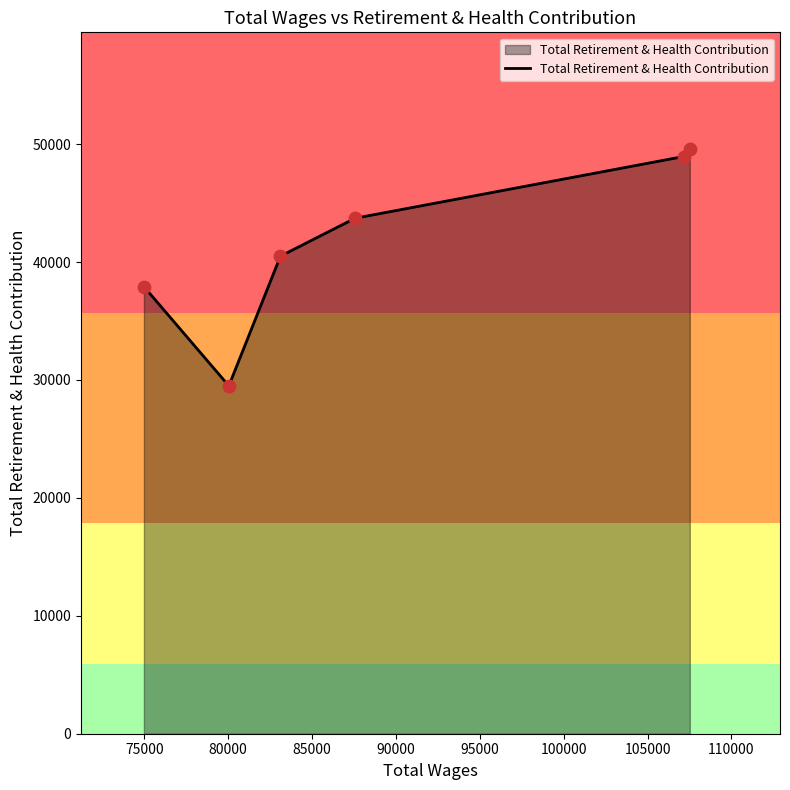

What is the sum of all values?

250173